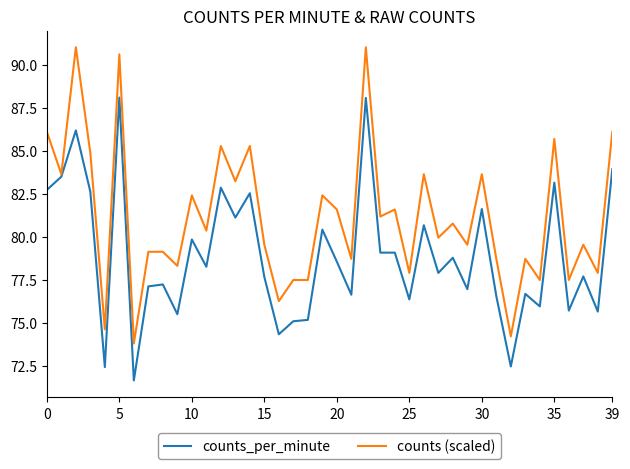

What is the maximum value for counts_per_minute?

88.1